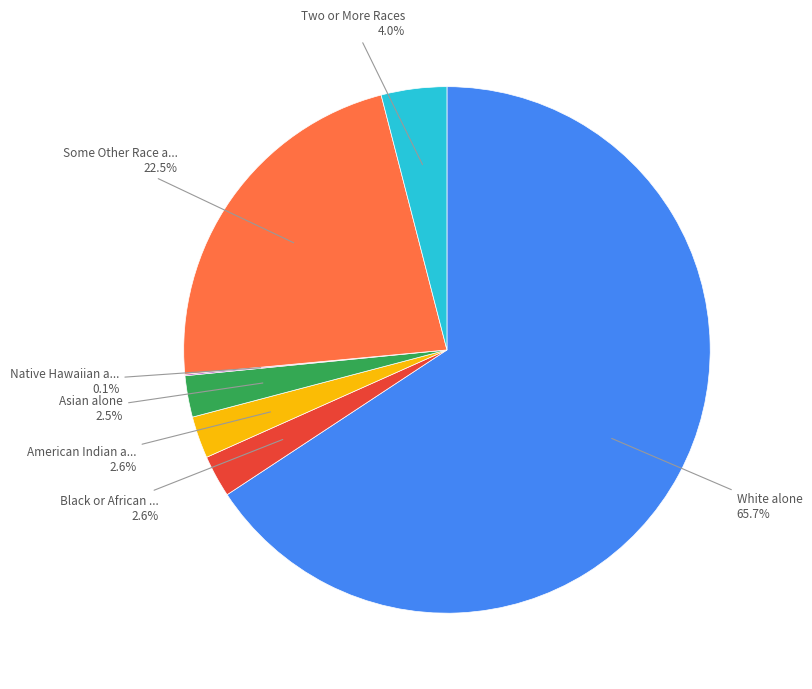

Is there a majority slice in this chart?

Yes